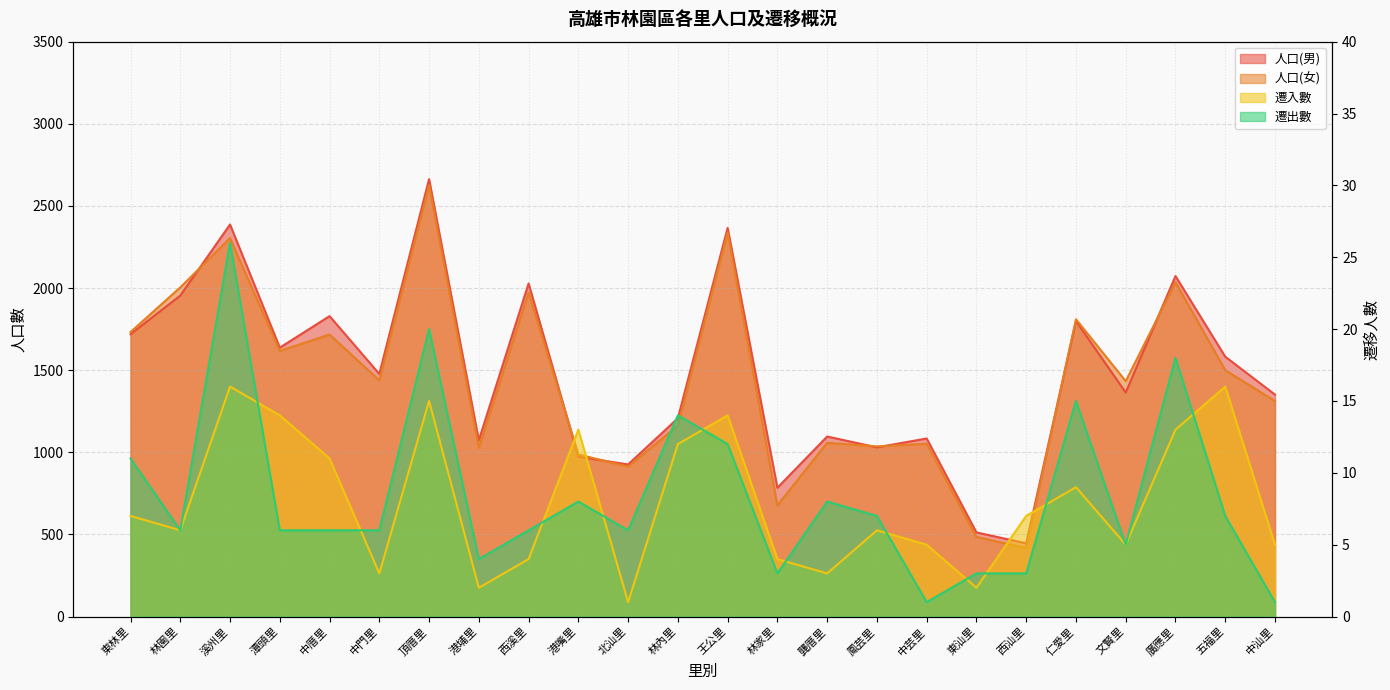

How many lines are shown in the chart?

4